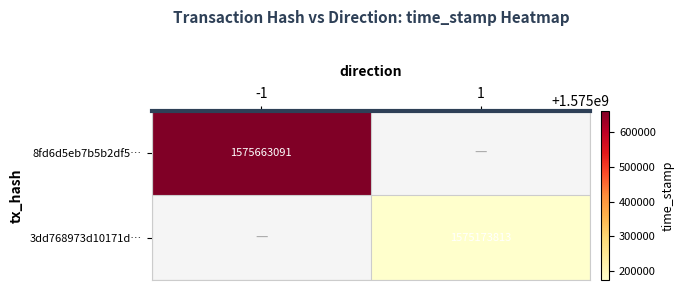

List the labels in order of 3dd768973d10171d… value, smallest first.

-1, 1